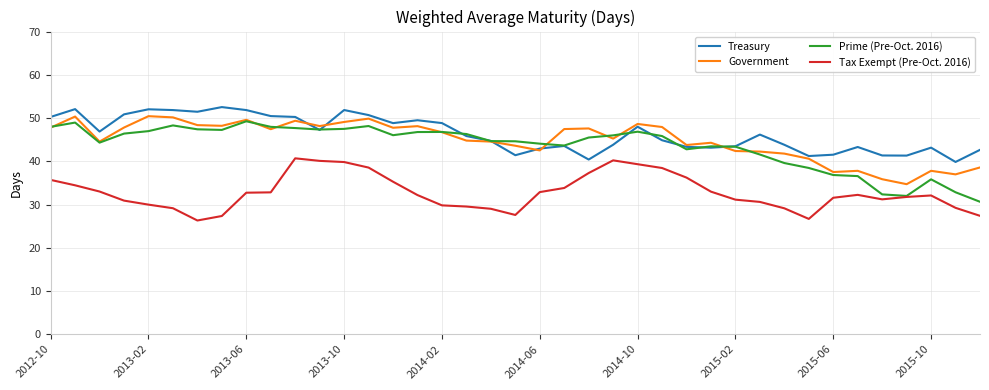

Which series has the widest spread of values?

Prime (Pre-Oct. 2016)